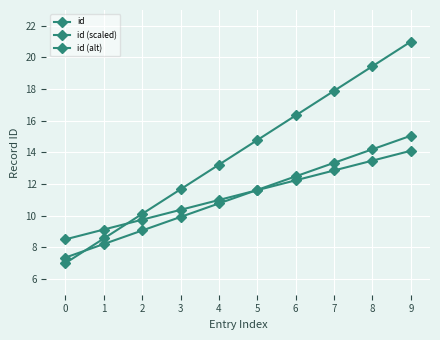

At which label is id (scaled) closest to 11?

4